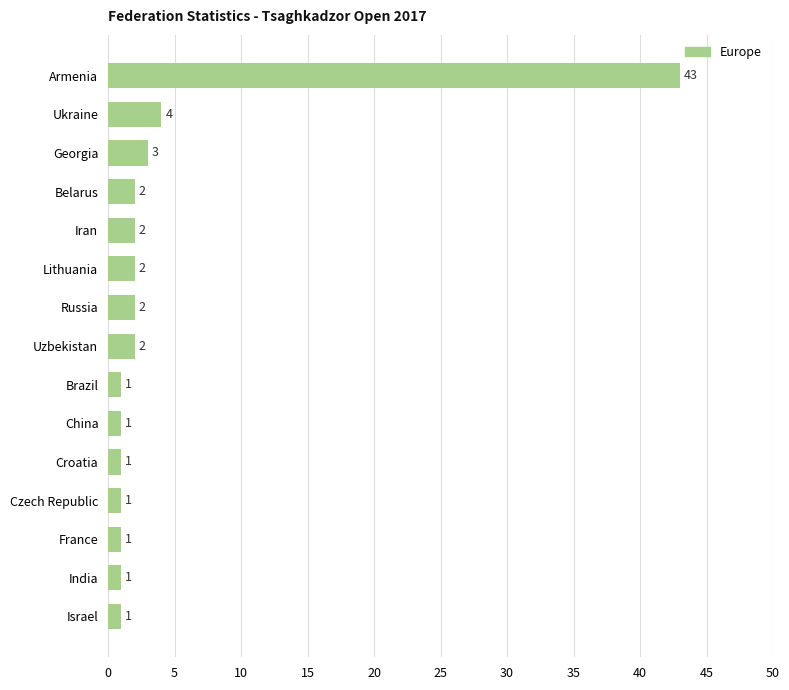

Reading bottom to top, what are all the values shown in this chart?

Israel=1	India=1	France=1	Czech Republic=1	Croatia=1	China=1	Brazil=1	Uzbekistan=2	Russia=2	Lithuania=2	Iran=2	Belarus=2	Georgia=3	Ukraine=4	Armenia=43